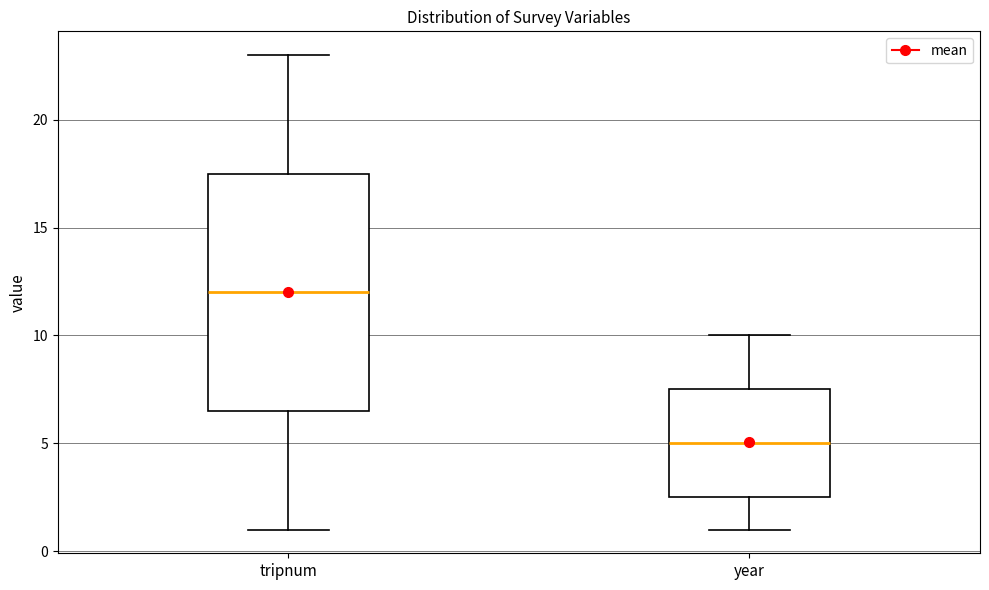

Which box's median line is the lowest?

year